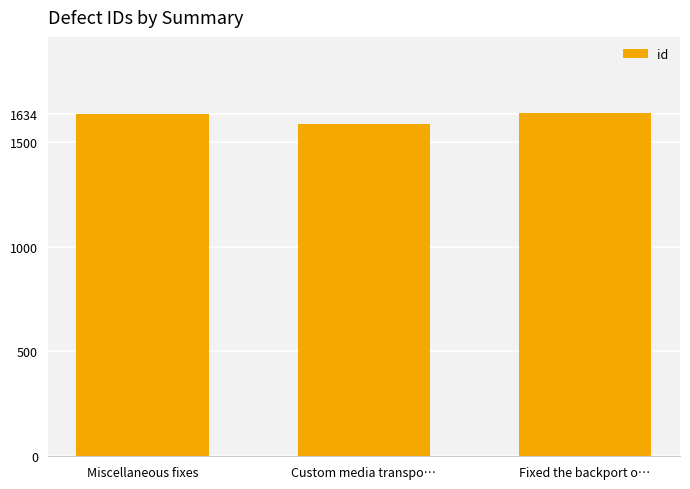

How many values are below 1634?

1